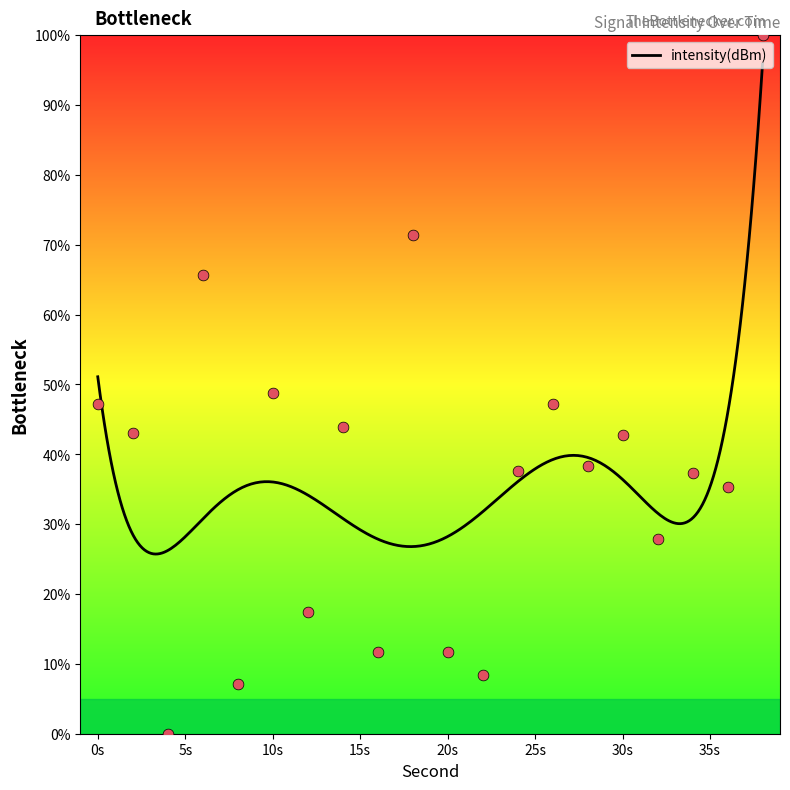

What is the ratio of the value at 26 to the value at 16?

4.1